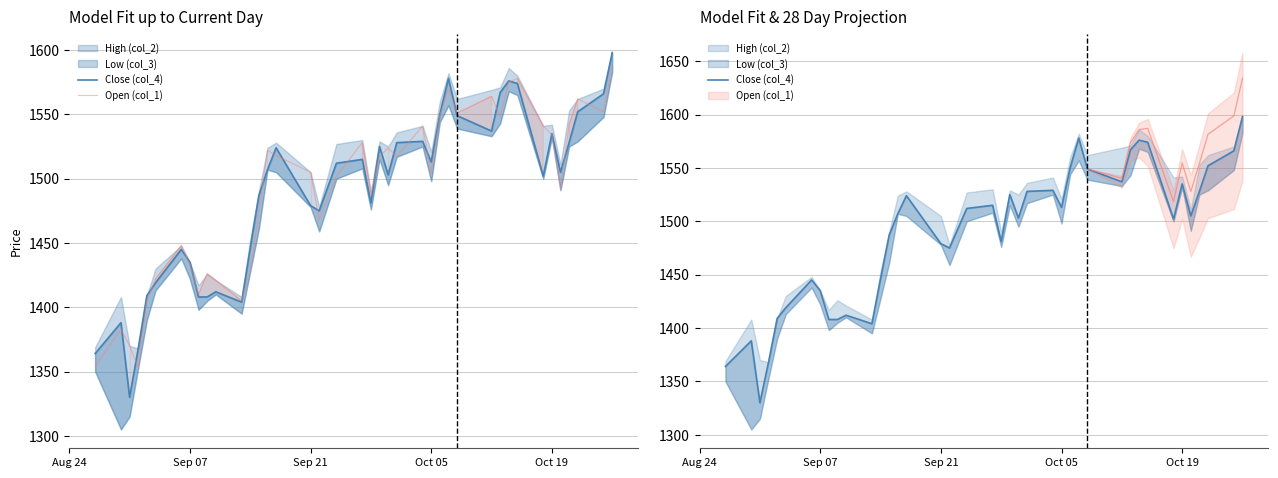

Count the number of categories in the chart.

40